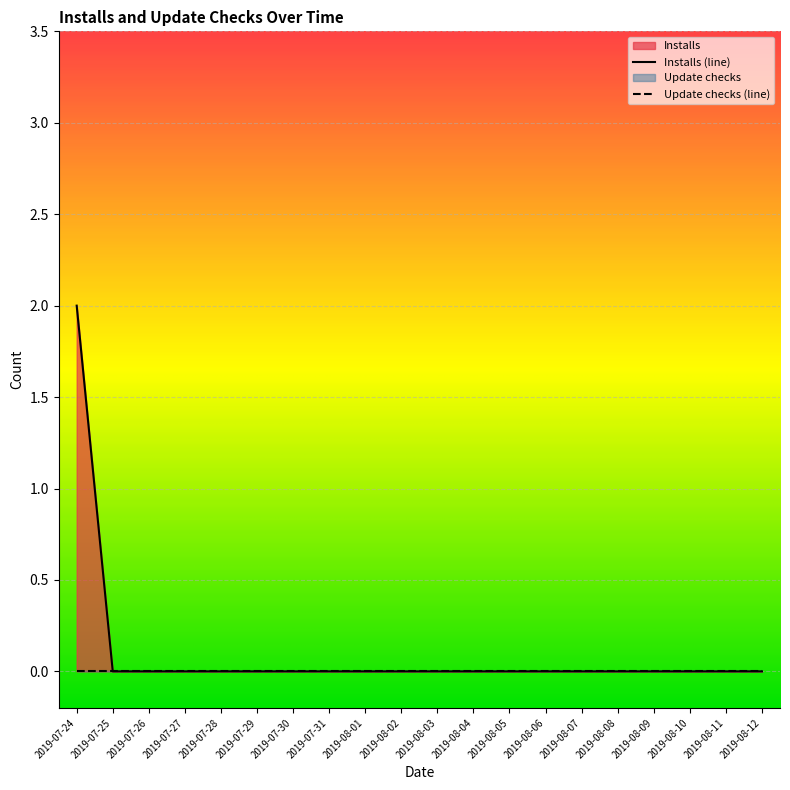

Which category has the lowest value in the Installs (line) series?

2019-07-25